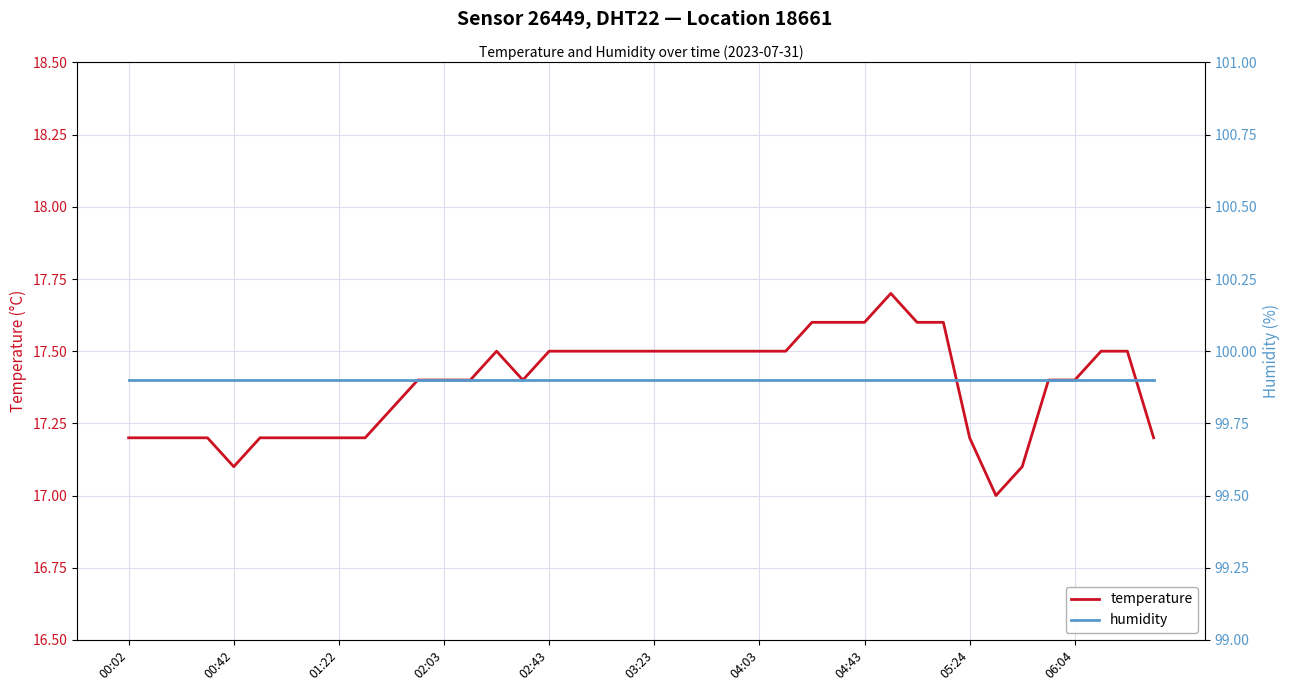

True or false: humidity and temperature cross at least once.

False